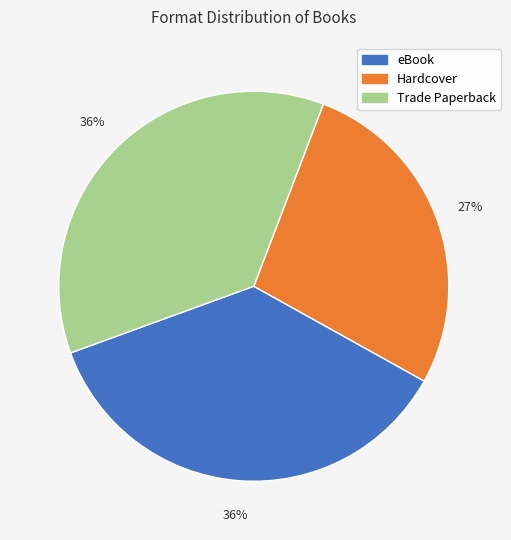

To the nearest percent, what is the difference between the Trade Paperback and Hardcover slice percentages?

9%